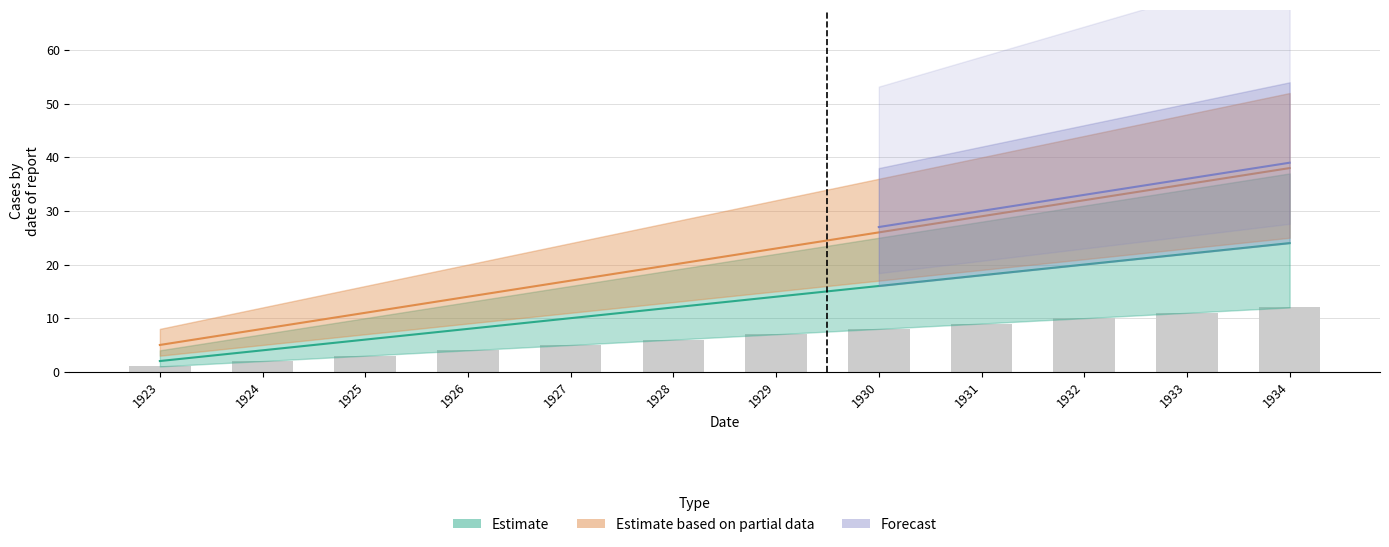

Reading left to right, list all the values displayed in this chart.

1	2	3	4	5	6	7	8	9	10	11	12